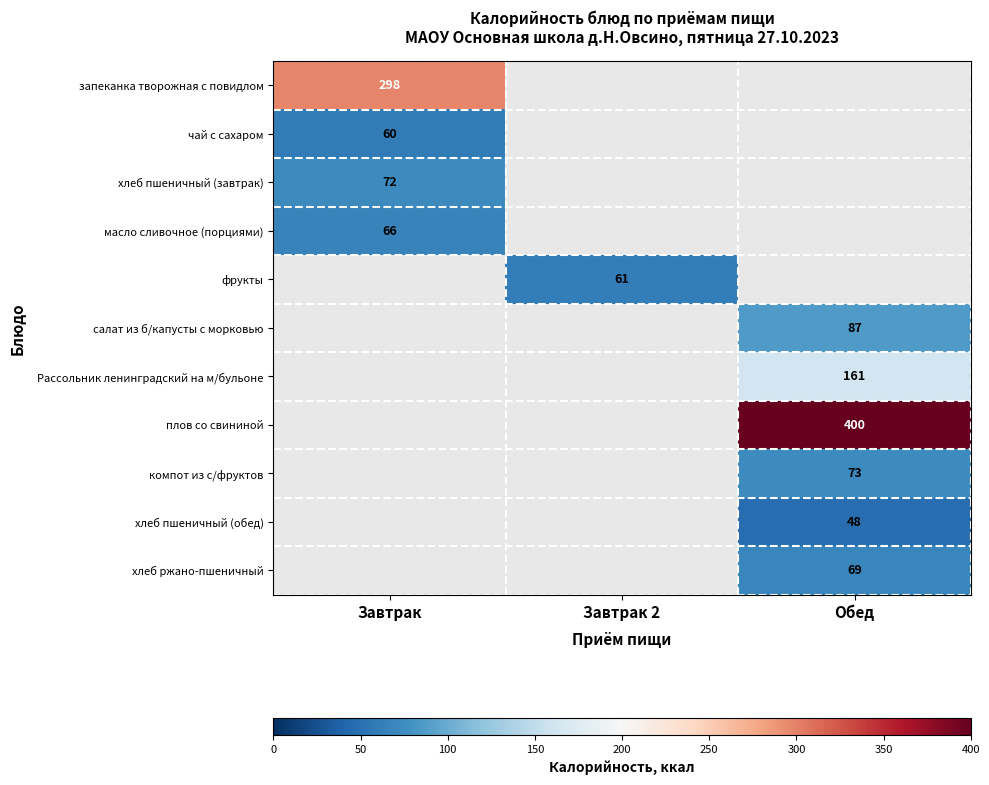

What is the smallest value displayed?

48.0